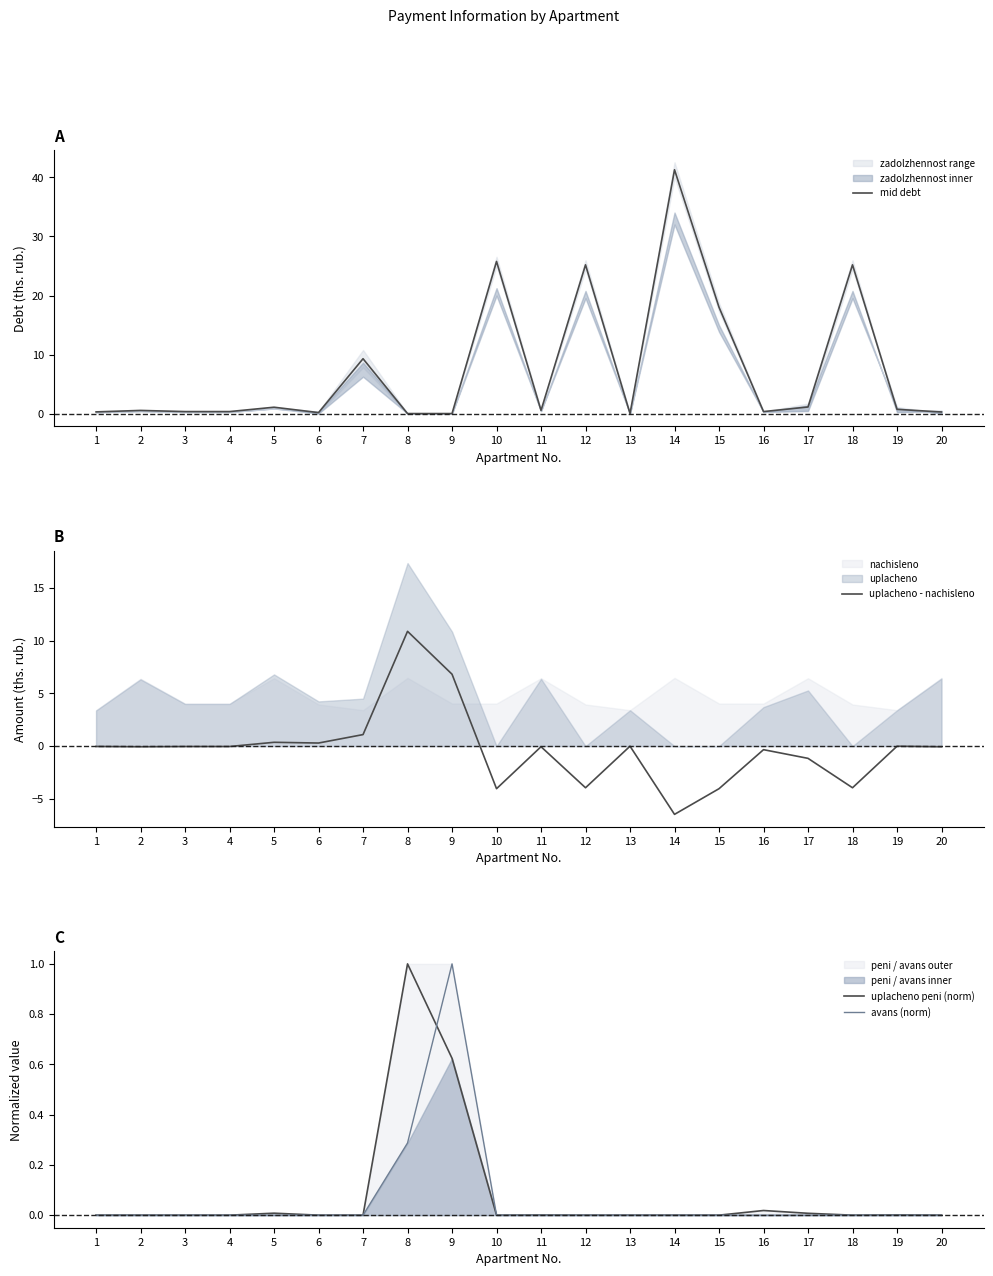

Reading left to right, list all the values displayed in this chart.

mid debt: 0.3	0.5	0.3	0.3	1.1	0.2	9.3	0.0	0.0	25.8	0.5	25.2	0.0	41.3	18.0	0.3	1.1	25.2	0.7	0.3
uplacheno - nachisleno: -0.0	-0.1	-0.0	-0.0	0.4	0.3	1.1	10.9	6.8	-4.0	-0.1	-3.9	-0.0	-6.5	-4.0	-0.3	-1.2	-3.9	-0.0	-0.1
uplacheno peni (norm): 0.0	0.0	0.0	0.0	0.0	0.0	0.0	1.0	0.6	0.0	0.0	0.0	0.0	0.0	0.0	0.0	0.0	0.0	0.0	0.0
avans (norm): 0.0	0.0	0.0	0.0	0.0	0.0	0.0	0.3	1.0	0.0	0.0	0.0	0.0	0.0	0.0	0.0	0.0	0.0	0.0	0.0